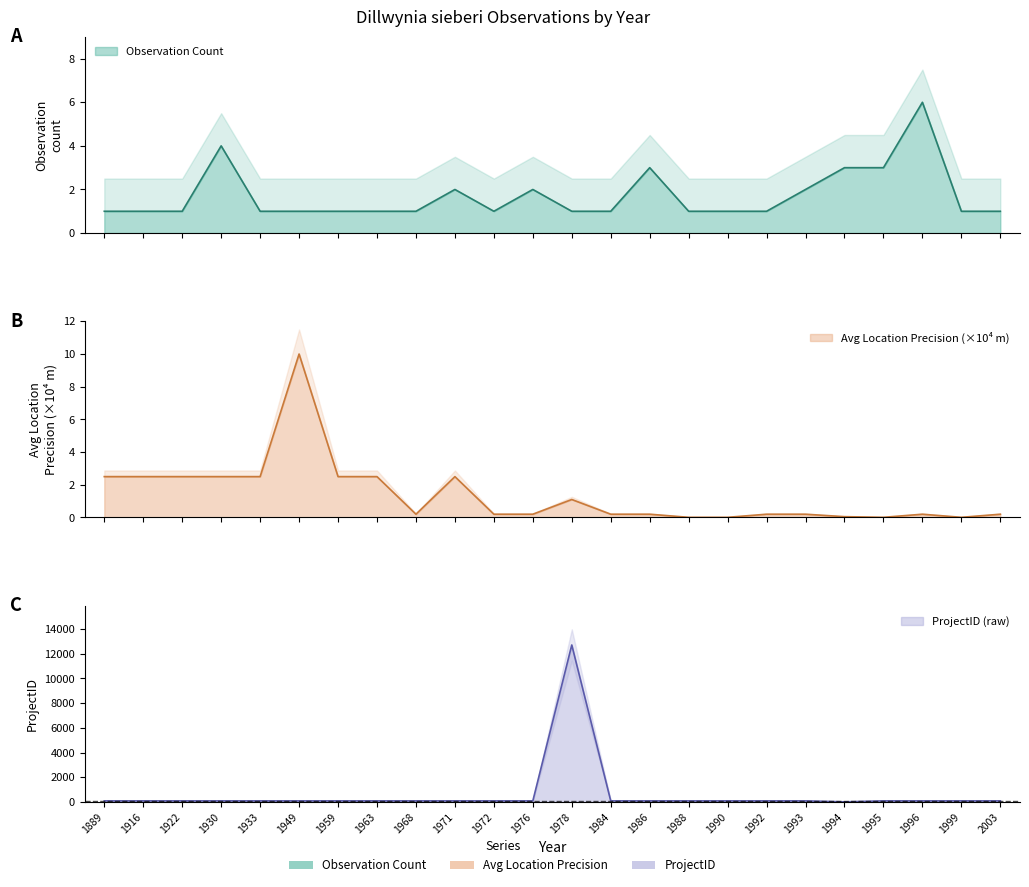

In Project Count, how many points are lower than both neighbors (excluding endpoints)?

1